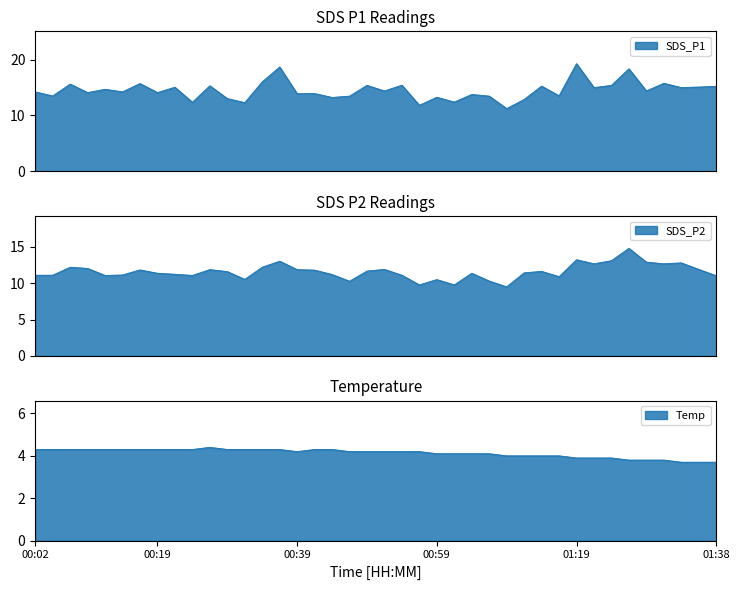

What is the difference between the SDS_P2 values at 01:14 and 01:16?

0.7